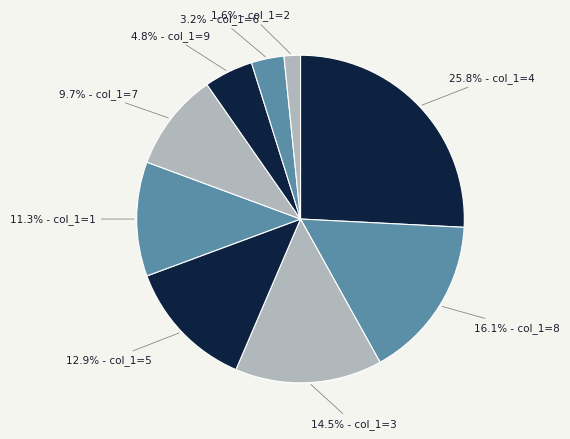

Is there a majority slice in this chart?

No